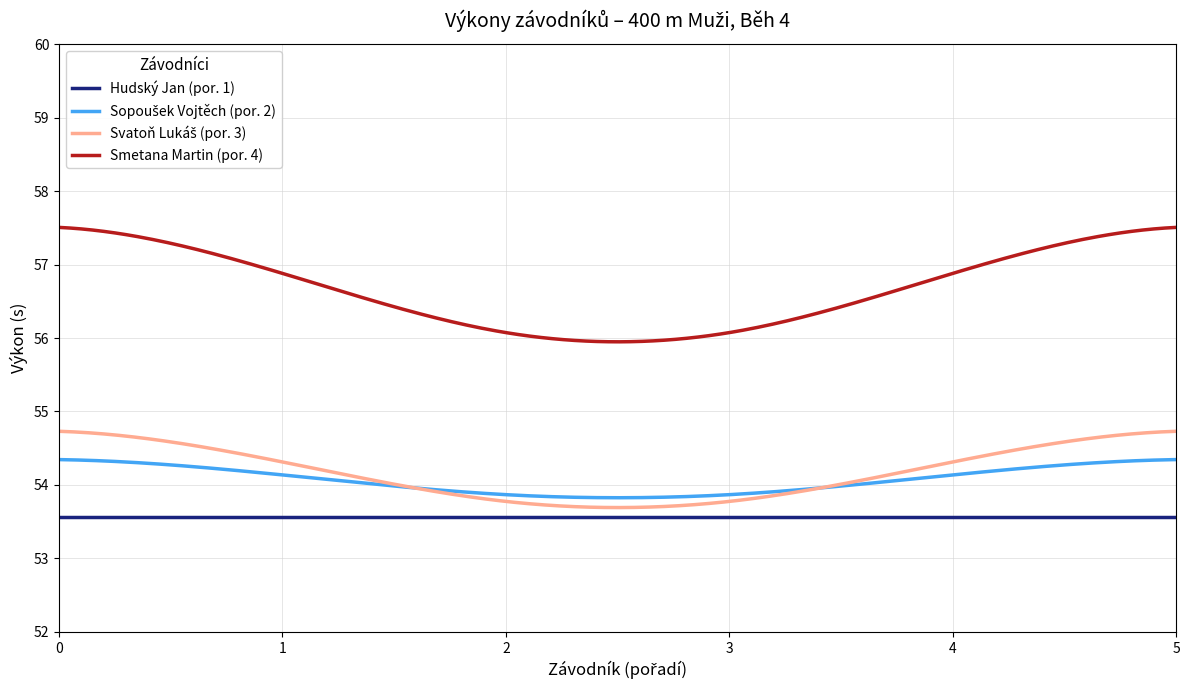

Which series has the widest spread of values?

Smetana Martin (por. 4)